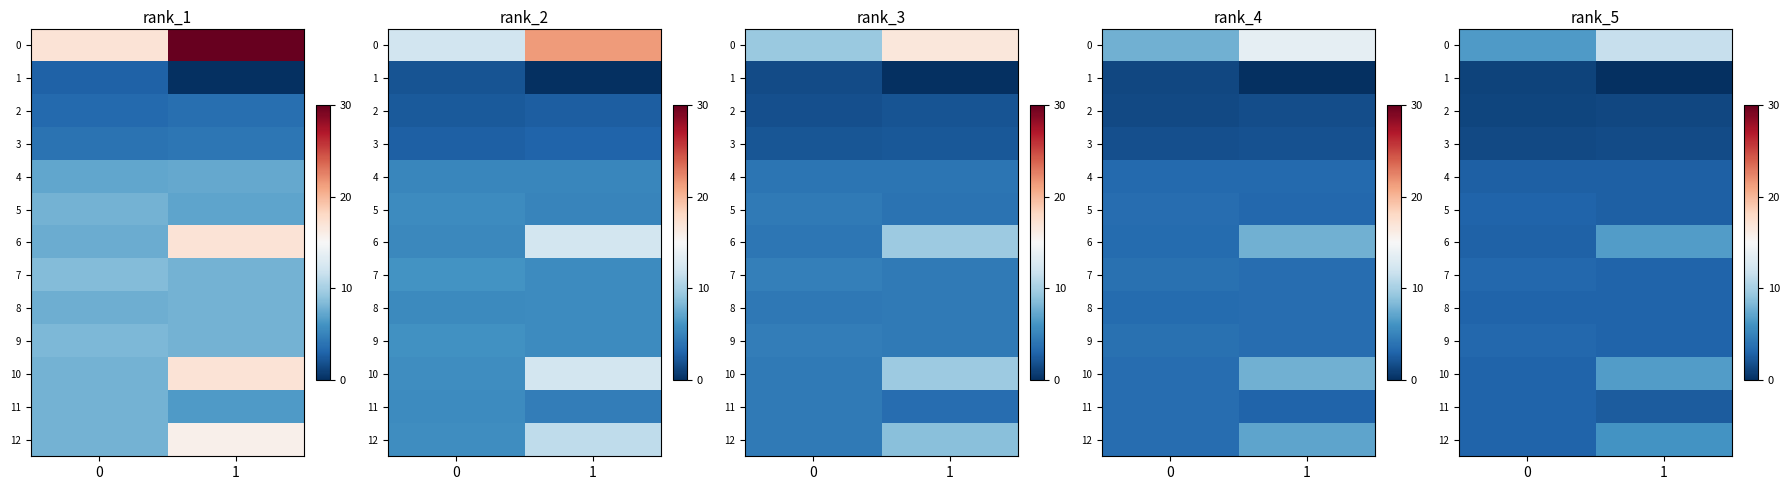

What is the sum of the 6 values at 1 and 0?

9.5